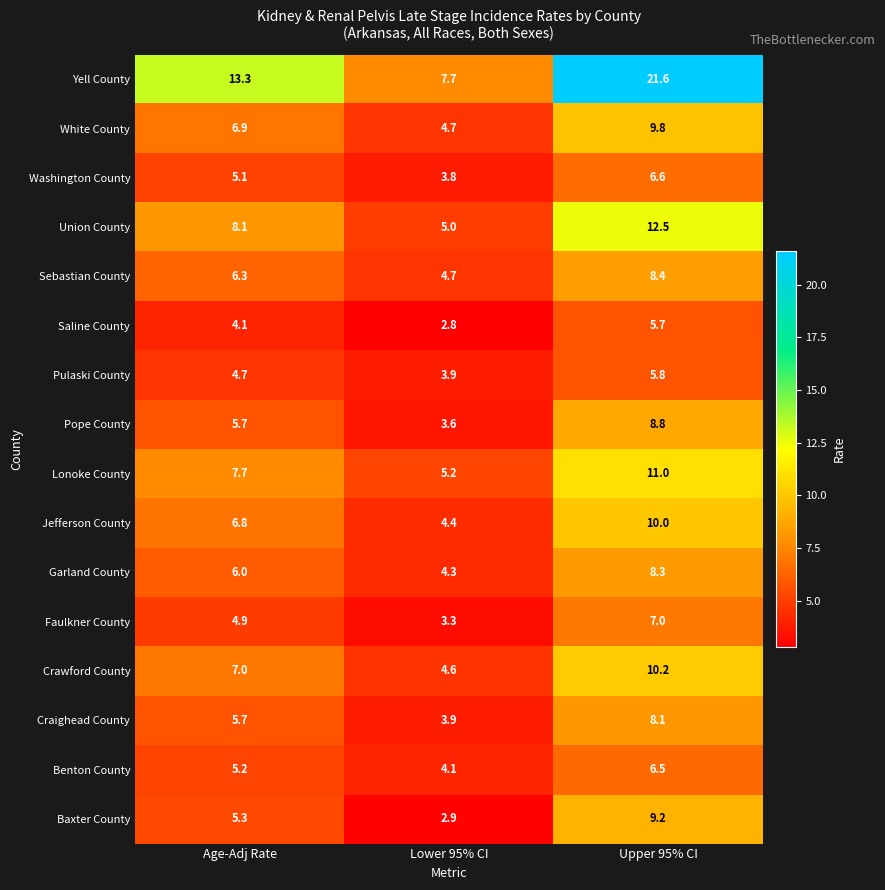

What is the greatest value displayed?

21.6